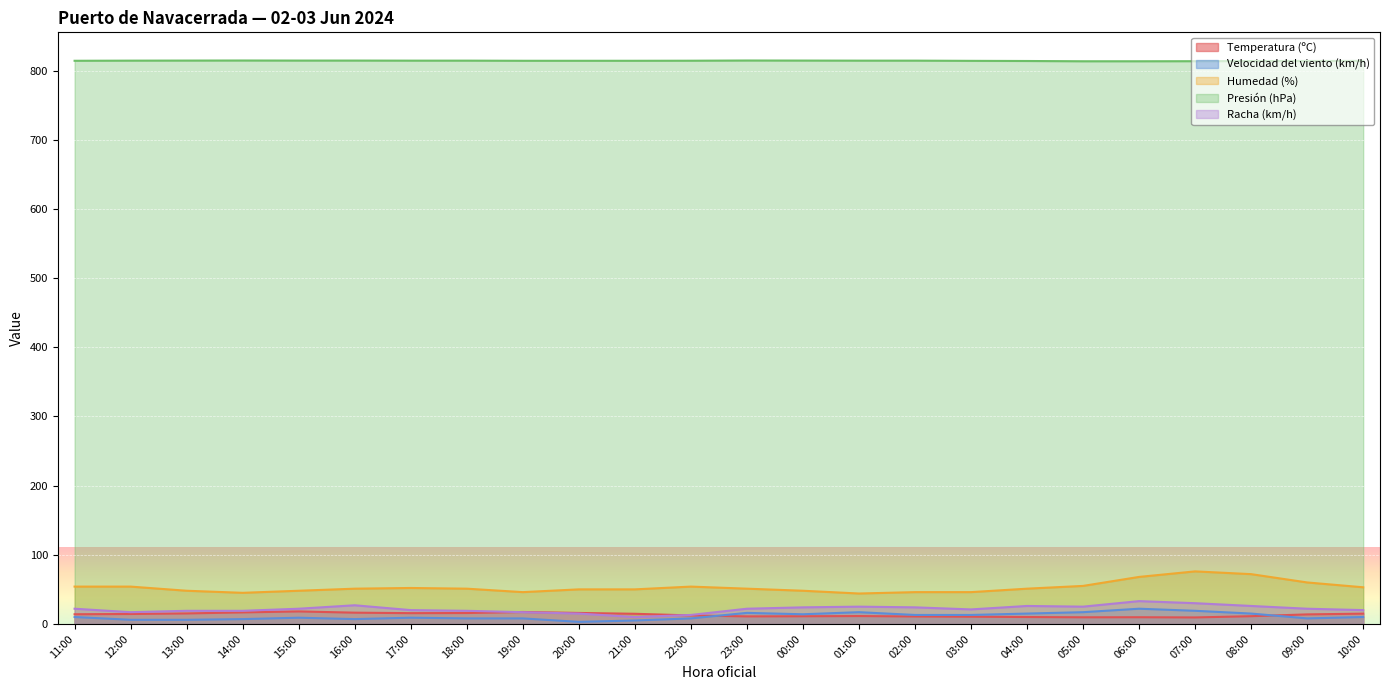

List the labels in order of Presión (hPa) value, largest first.

14:00, 23:00, 13:00, 15:00, 16:00, 00:00, 12:00, 17:00, 18:00, 01:00, 02:00, 22:00, 11:00, 19:00, 20:00, 21:00, 03:00, 10:00, 04:00, 09:00, 08:00, 07:00, 05:00, 06:00